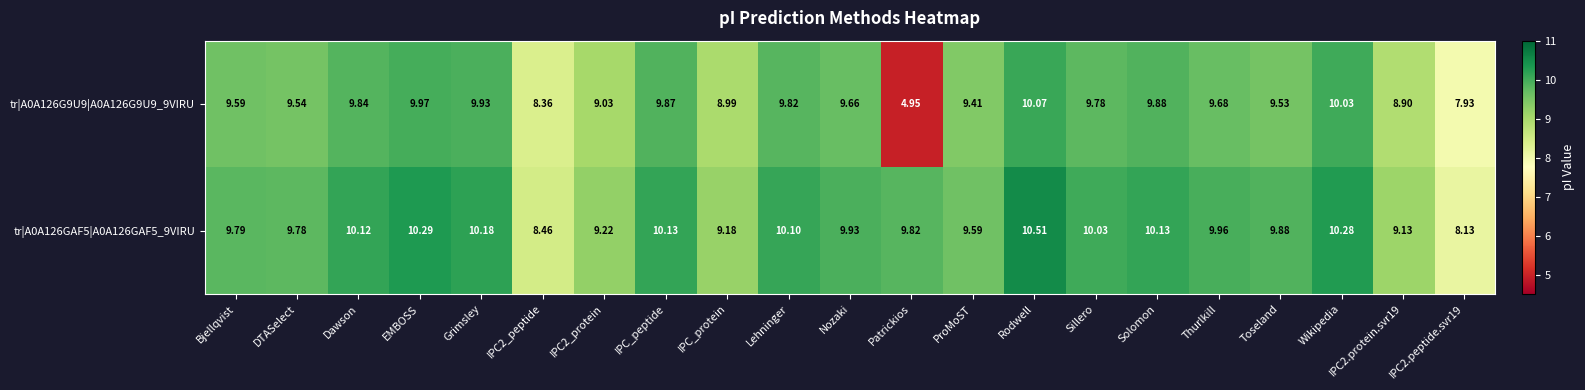

Where does the tr|A0A126GAF5|A0A126GAF5_9VIRU series first go above 9?

Bjellqvist